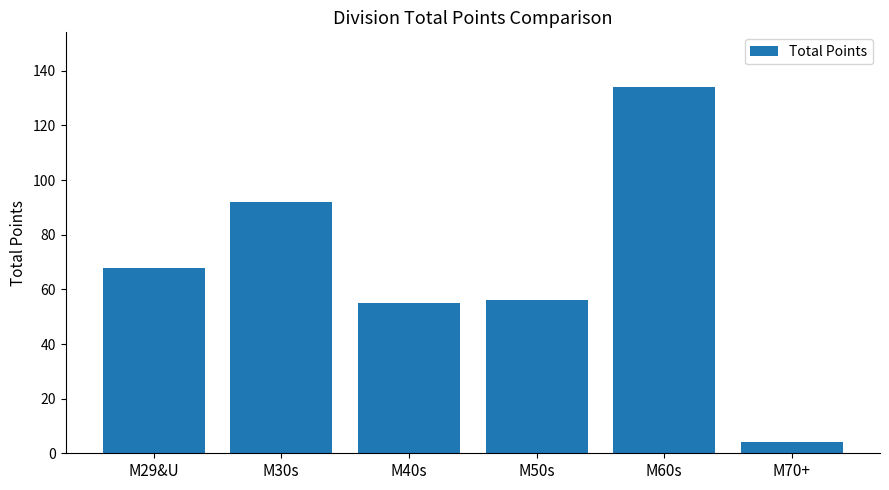

What is the ratio of the value at M70+ to the value at M40s?

0.1